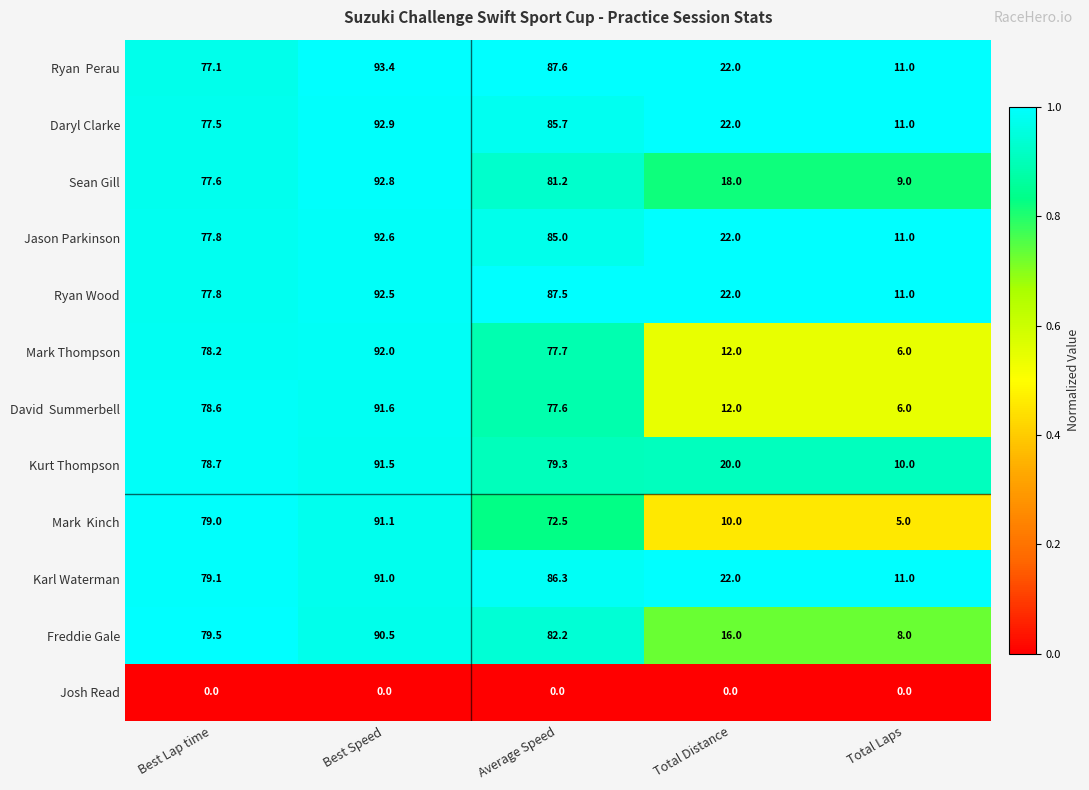

Rank the categories by Jason Parkinson value from highest to lowest.

Best Speed, Average Speed, Best Lap time, Total Distance, Total Laps